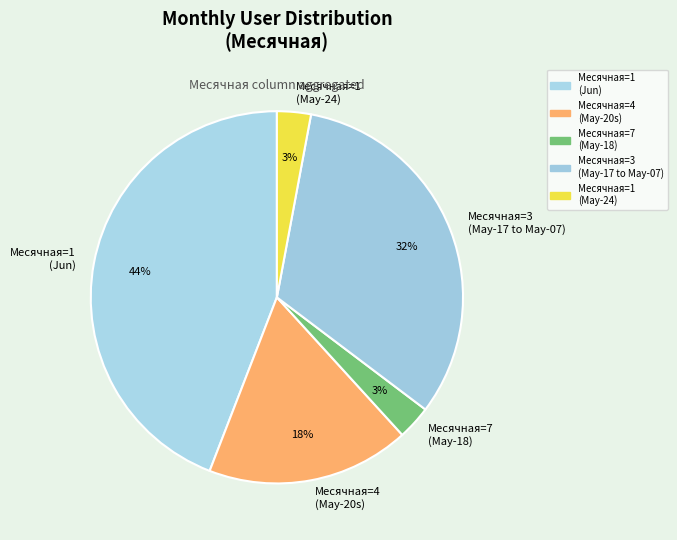

Count the number of slices in the pie.

5